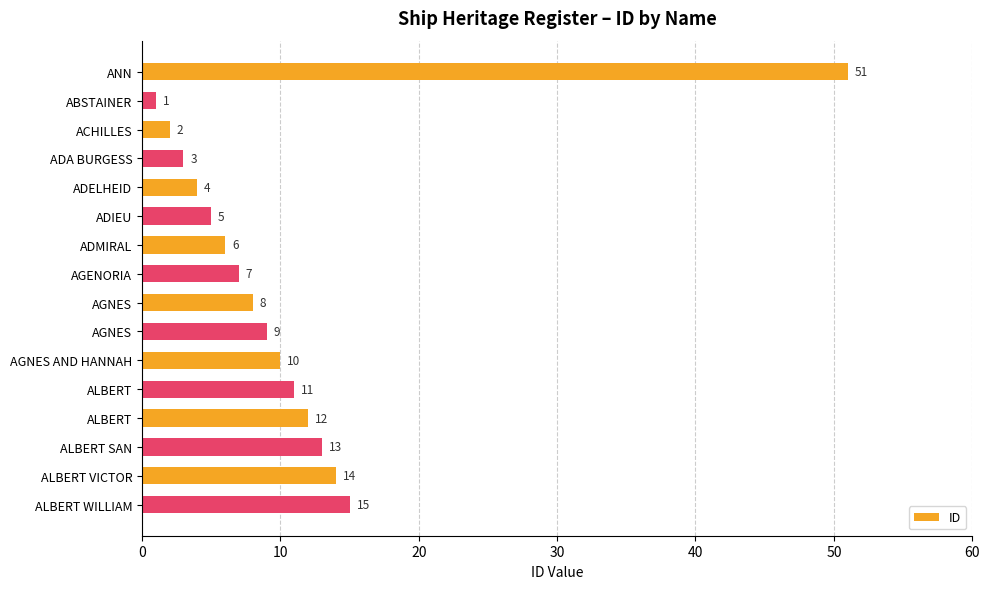

Count the number of categories in the chart.

16